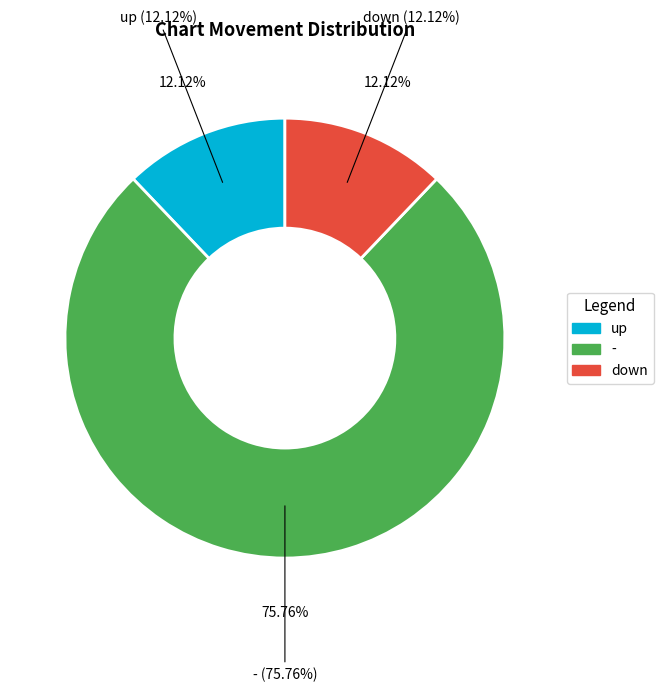

What percentage is the up slice, to the nearest percent?

12%